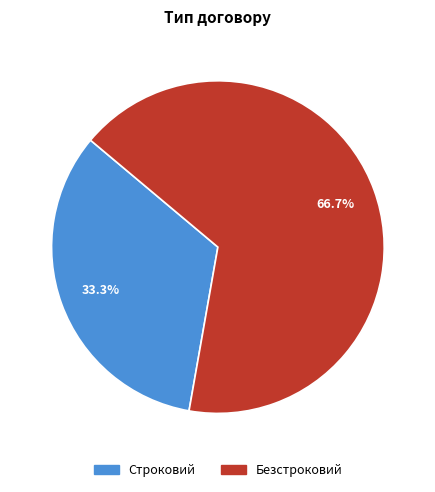

Does any single category account for the majority?

Yes